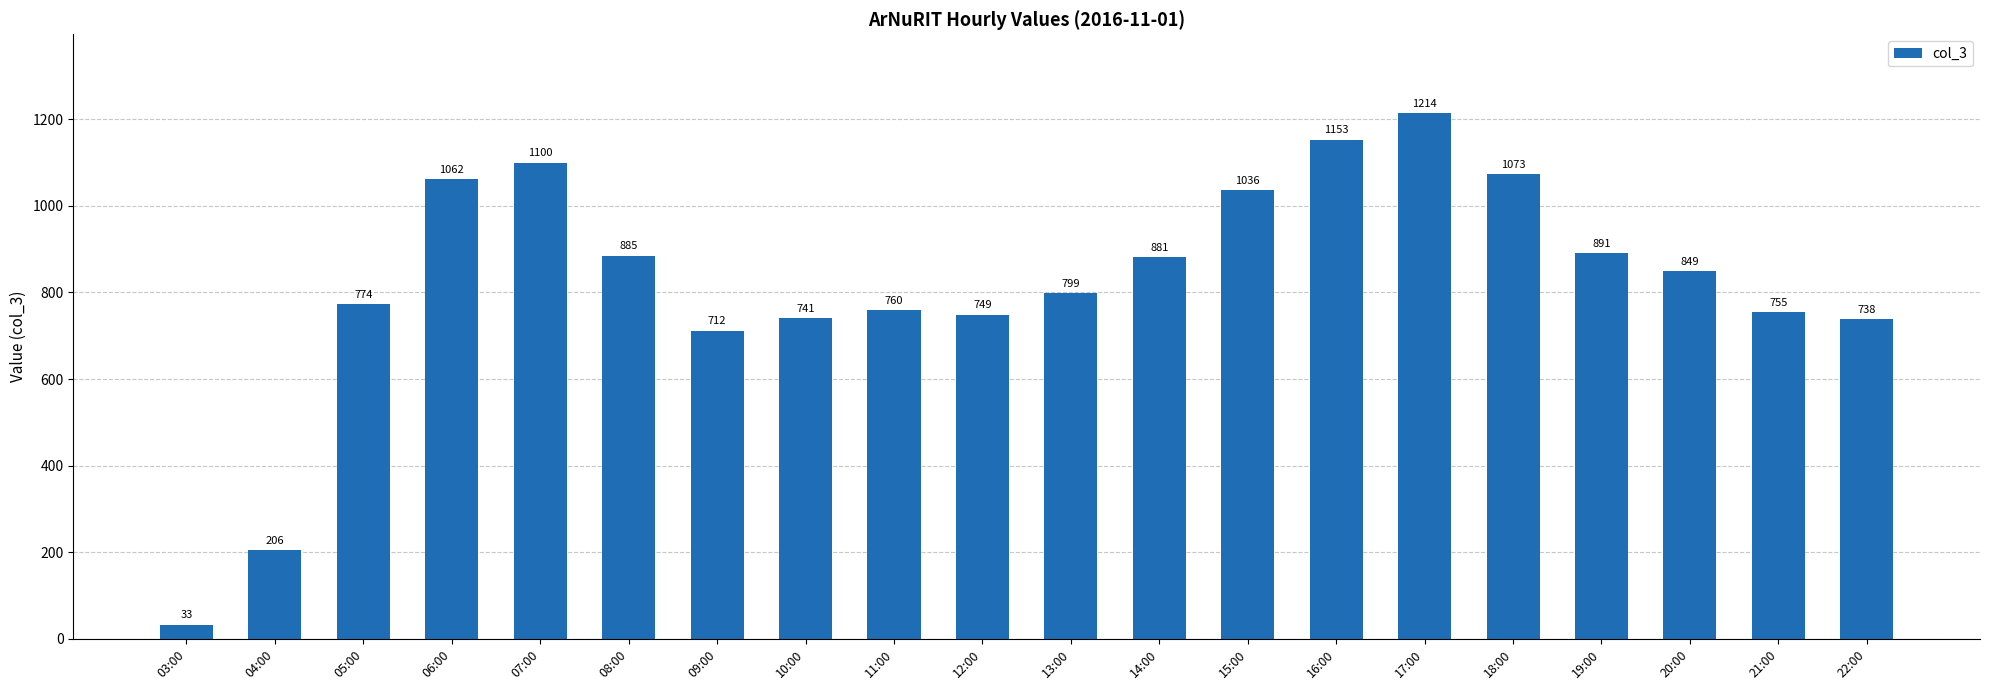

What is the value of the 6th bar from the left?

885